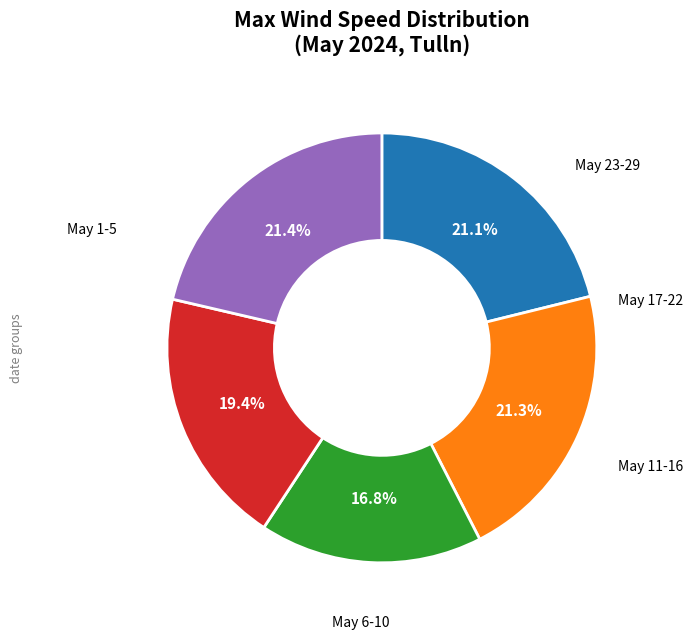

Is there any slice that represents more than half of the pie?

No